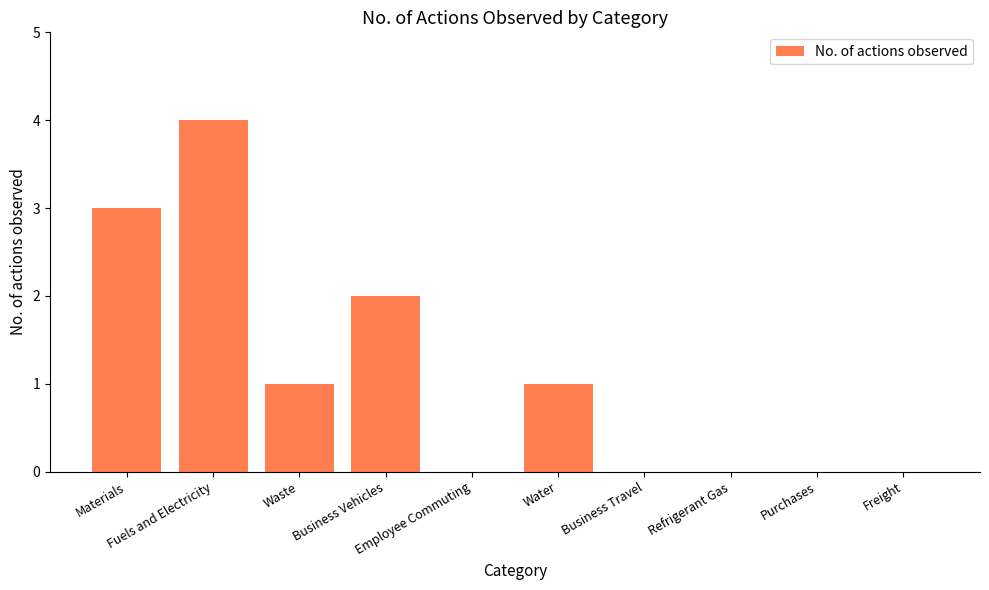

What value does the data have at Business Vehicles?

2